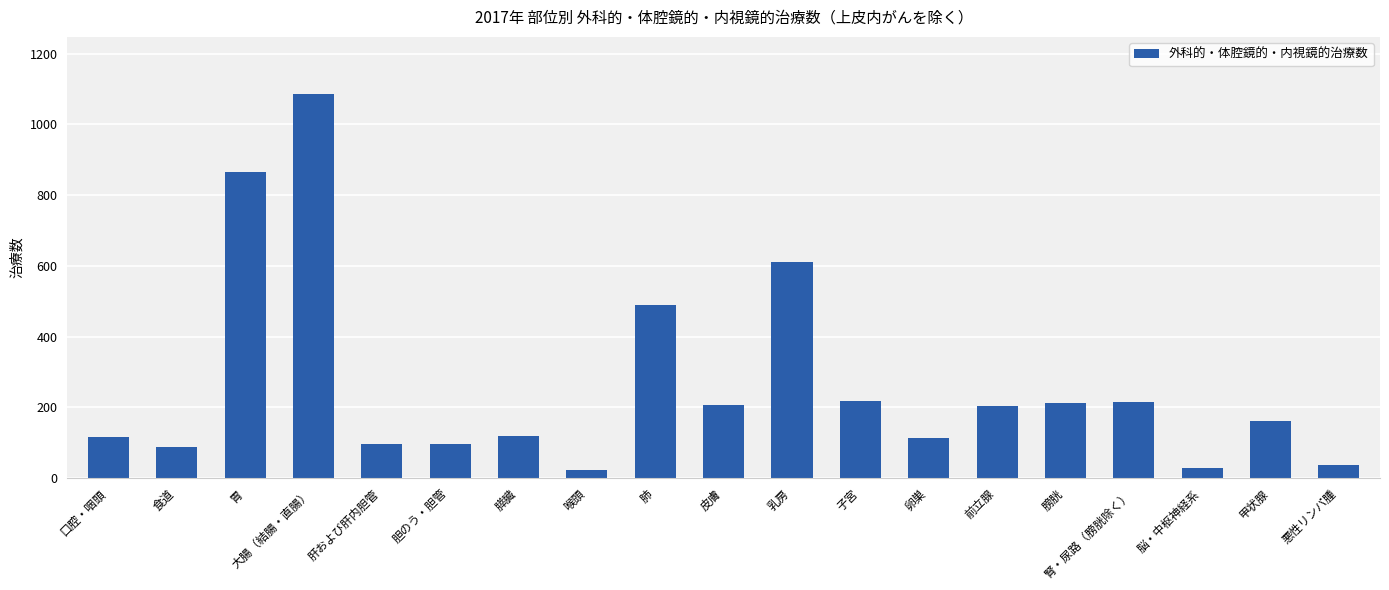

What is the label of the 2nd bar from the right?

甲状腺